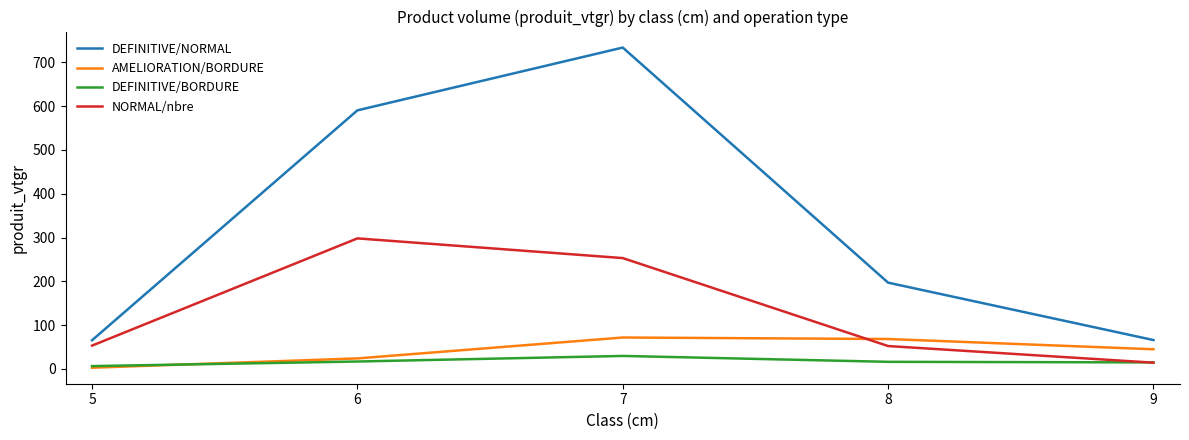

Between 7 and 9, which series saw the biggest shift?

DEFINITIVE/NORMAL